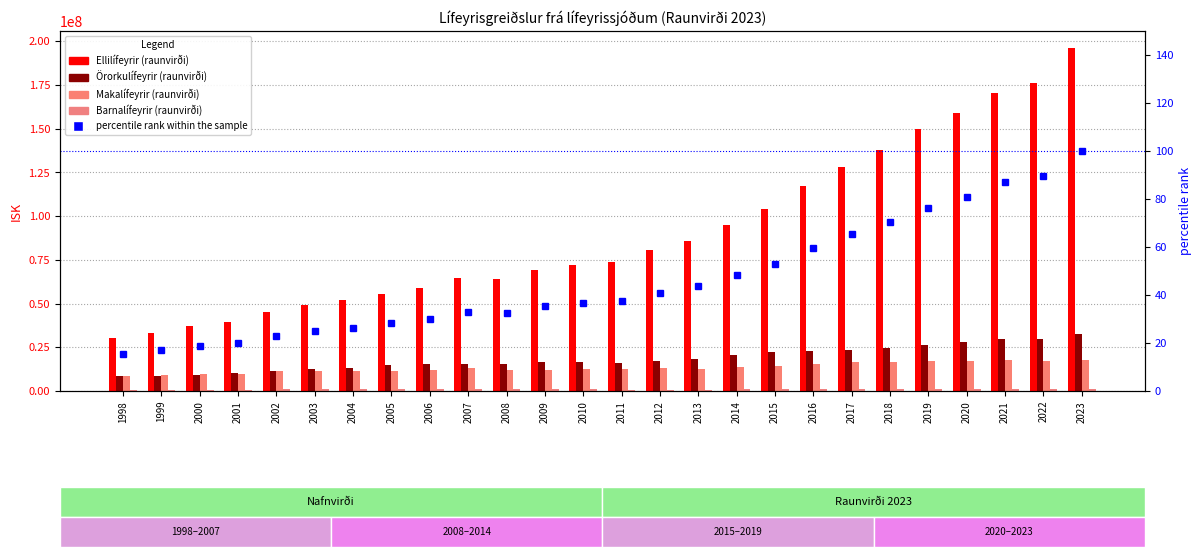

How many data points in Ellilífeyrir (raunvirði) are less than 73685316?

13